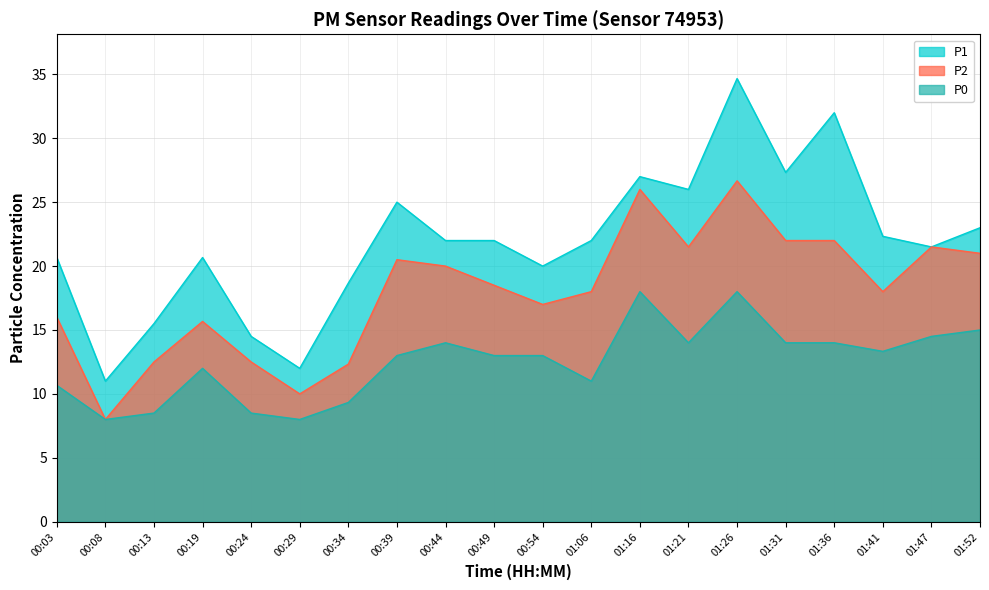

Between 01:21 and 00:13, which is larger?

01:21